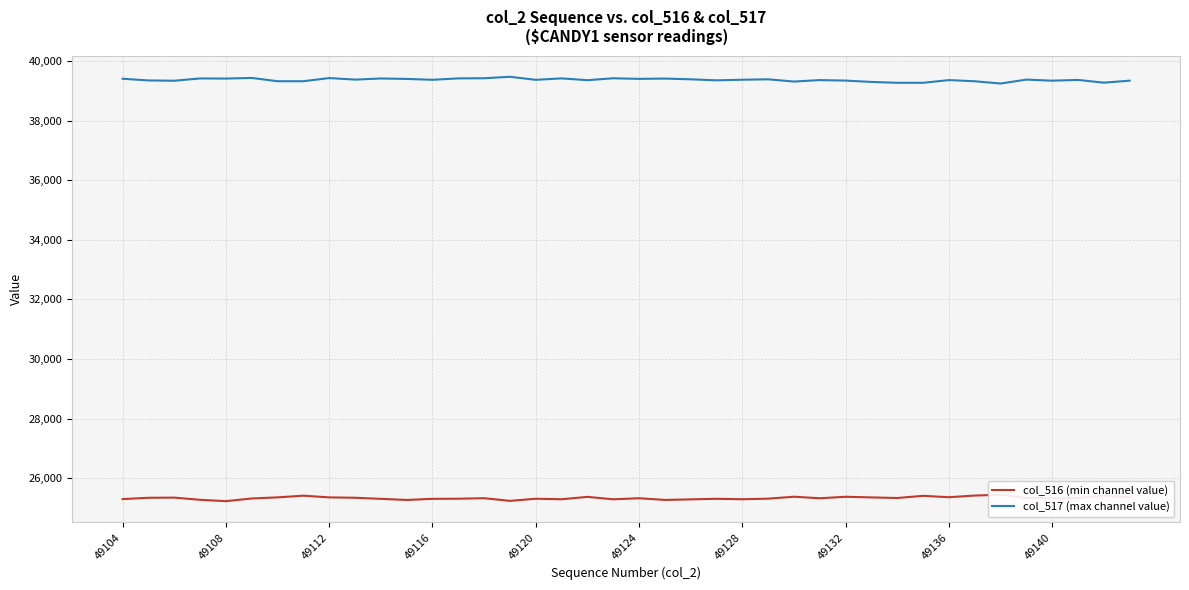

How many interior local valleys does the col_517 (max channel value) series have?

12